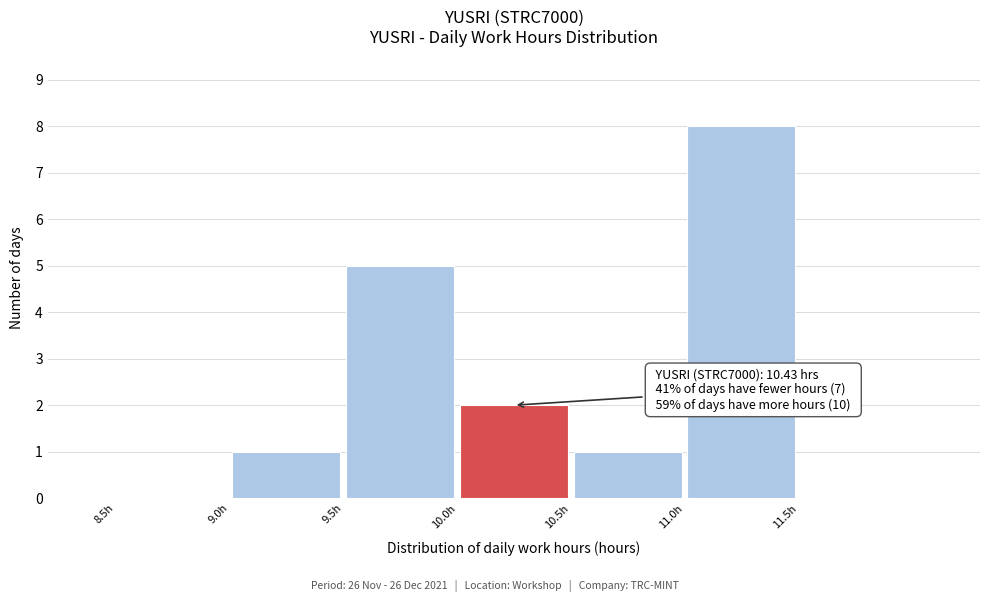

Over which range of the x-axis is the bar tallest?

11.0 to 11.5